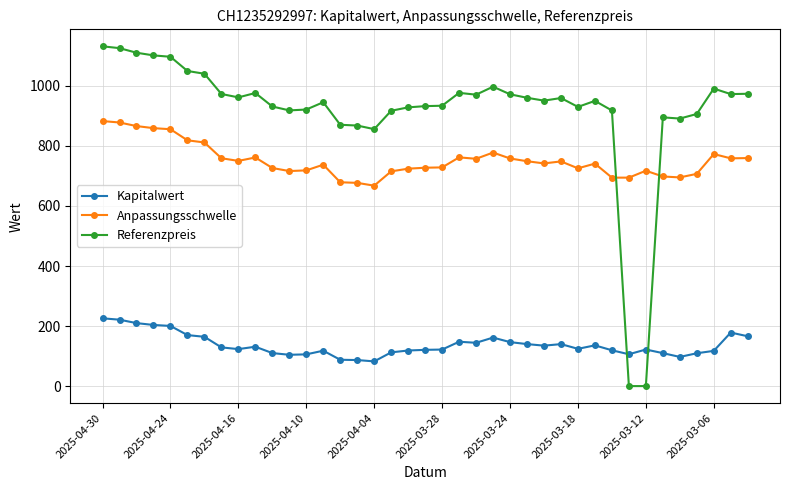

Which series ends up on top after the final intersection of Referenzpreis and Anpassungsschwelle?

Referenzpreis